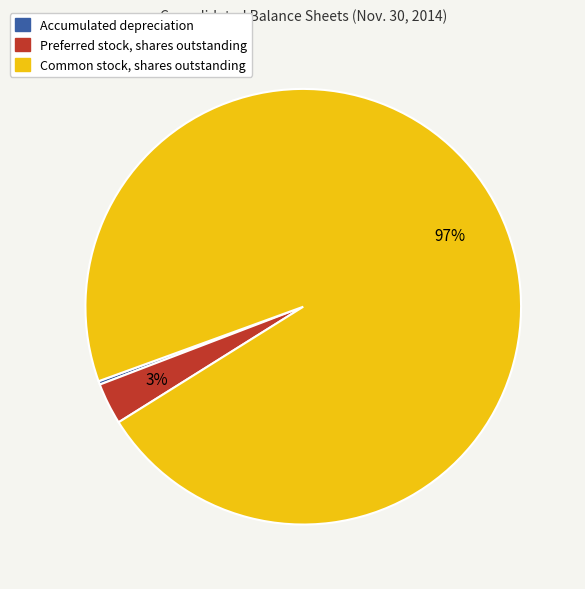

To the nearest percent, what is the average slice percentage?

33%